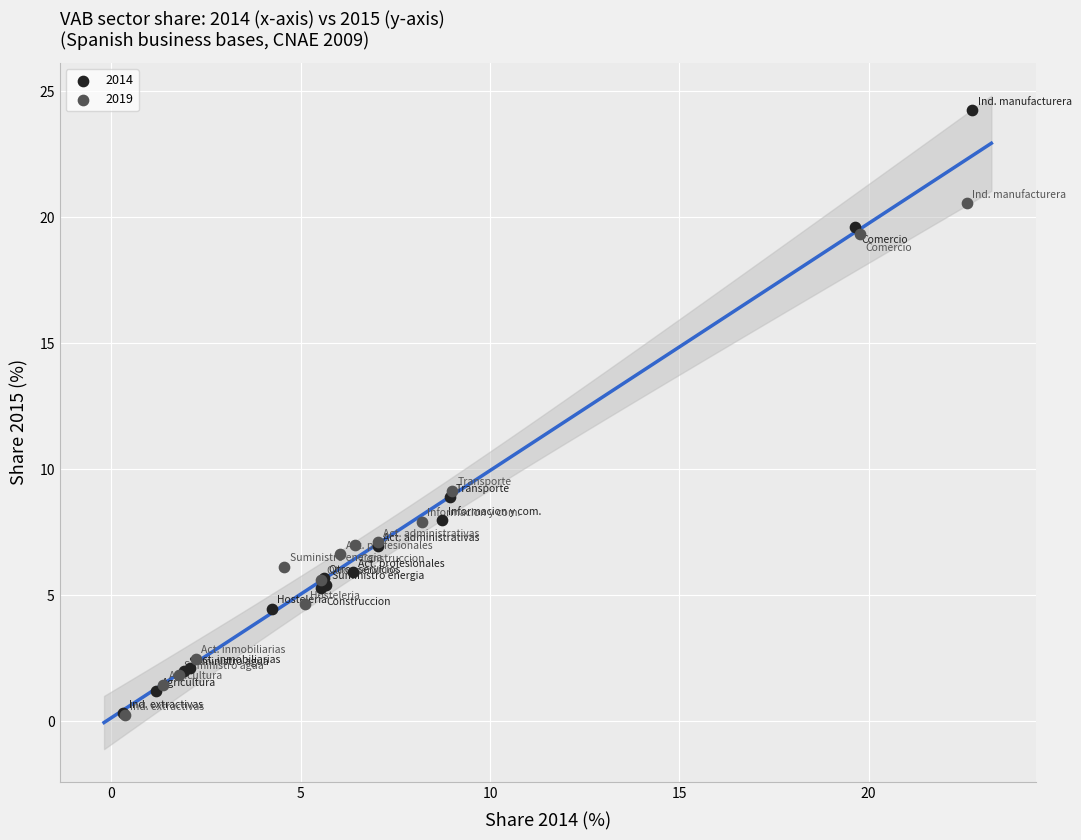

What are all the series names shown in the legend?

2014, 2019